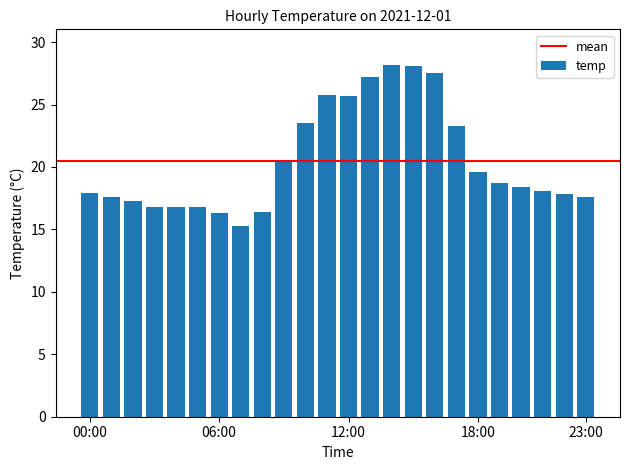

What is the difference between the maximum and minimum values?

12.9